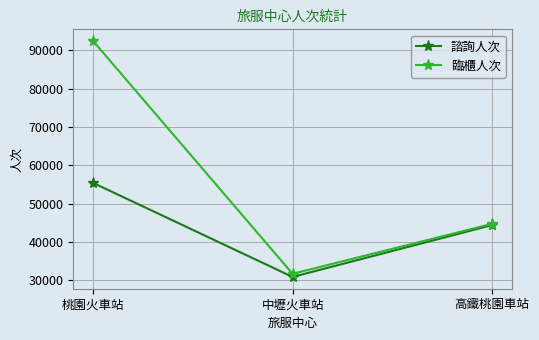

Rank the categories by 諮詢人次 value from lowest to highest.

中壢火車站, 高鐵桃園車站, 桃園火車站